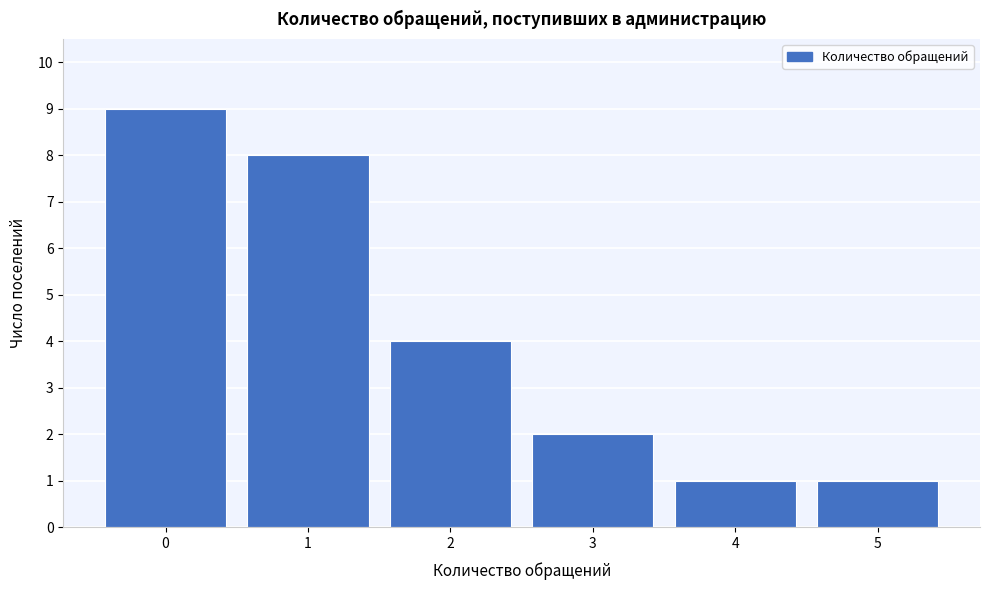

Reading left to right, list all the values displayed in this chart.

9	8	4	2	1	1